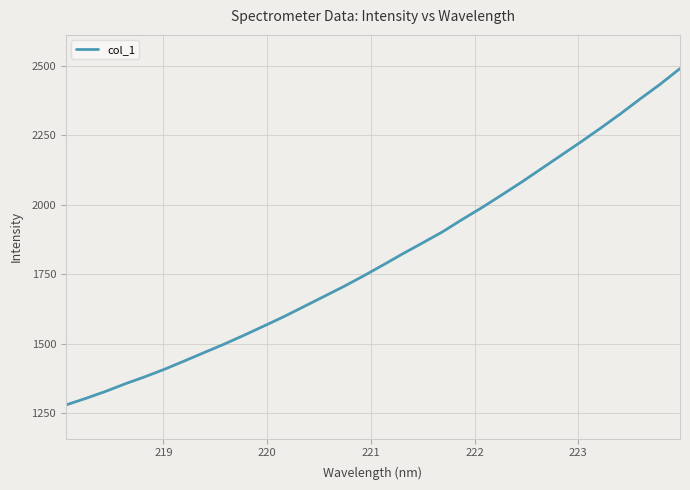

Reading right to left, list all the values displayed in this chart.

2489.7	2433.3	2381.1	2327.2	2275.8	2226.1	2177.6	2129.4	2081.1	2035.0	1989.5	1946.6	1901.9	1862.3	1823.1	1782.6	1742.7	1704.6	1668.7	1632.7	1596.9	1563.4	1530.2	1498.3	1468.2	1437.9	1408.2	1380.7	1355.2	1327.5	1302.4	1278.7